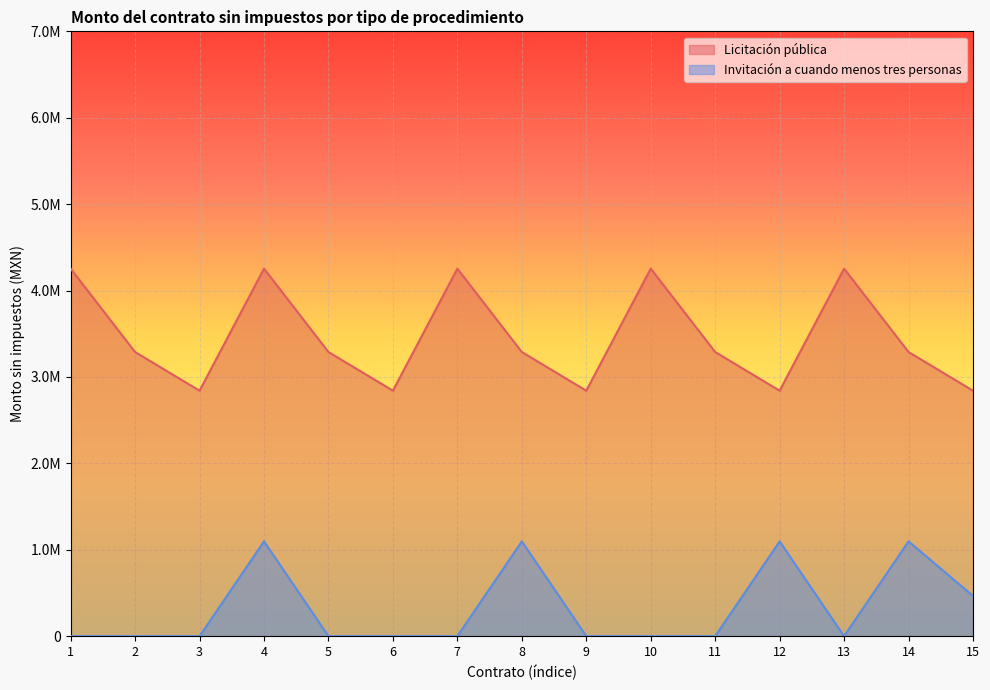

True or false: Licitación pública and Invitación a cuando menos tres personas intersect in this chart.

False